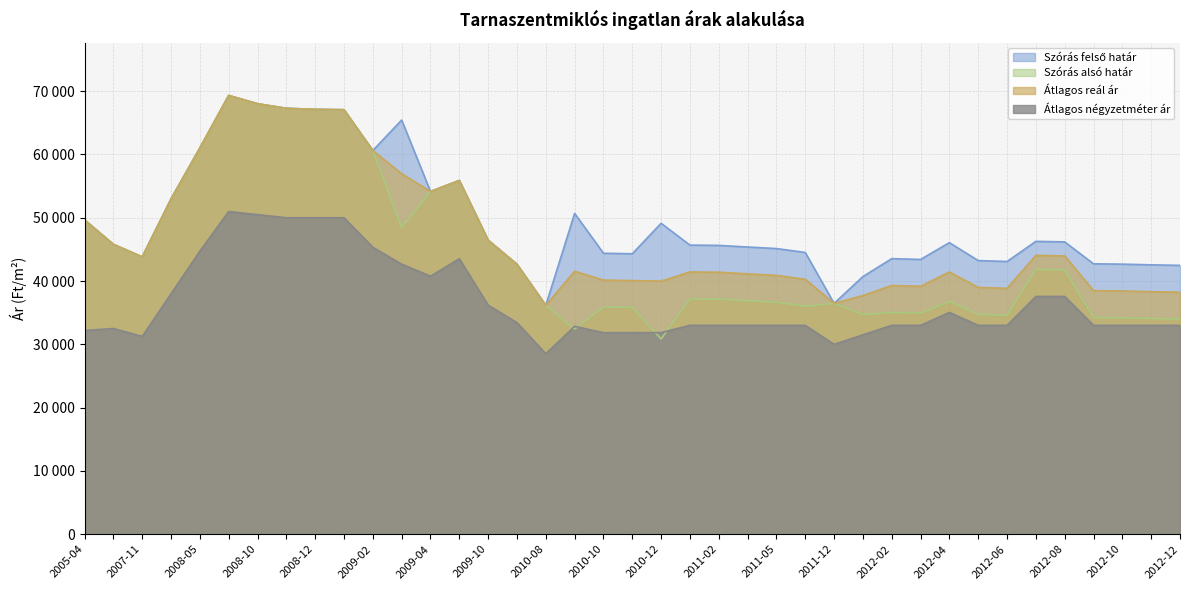

What is the smallest value displayed?

28513